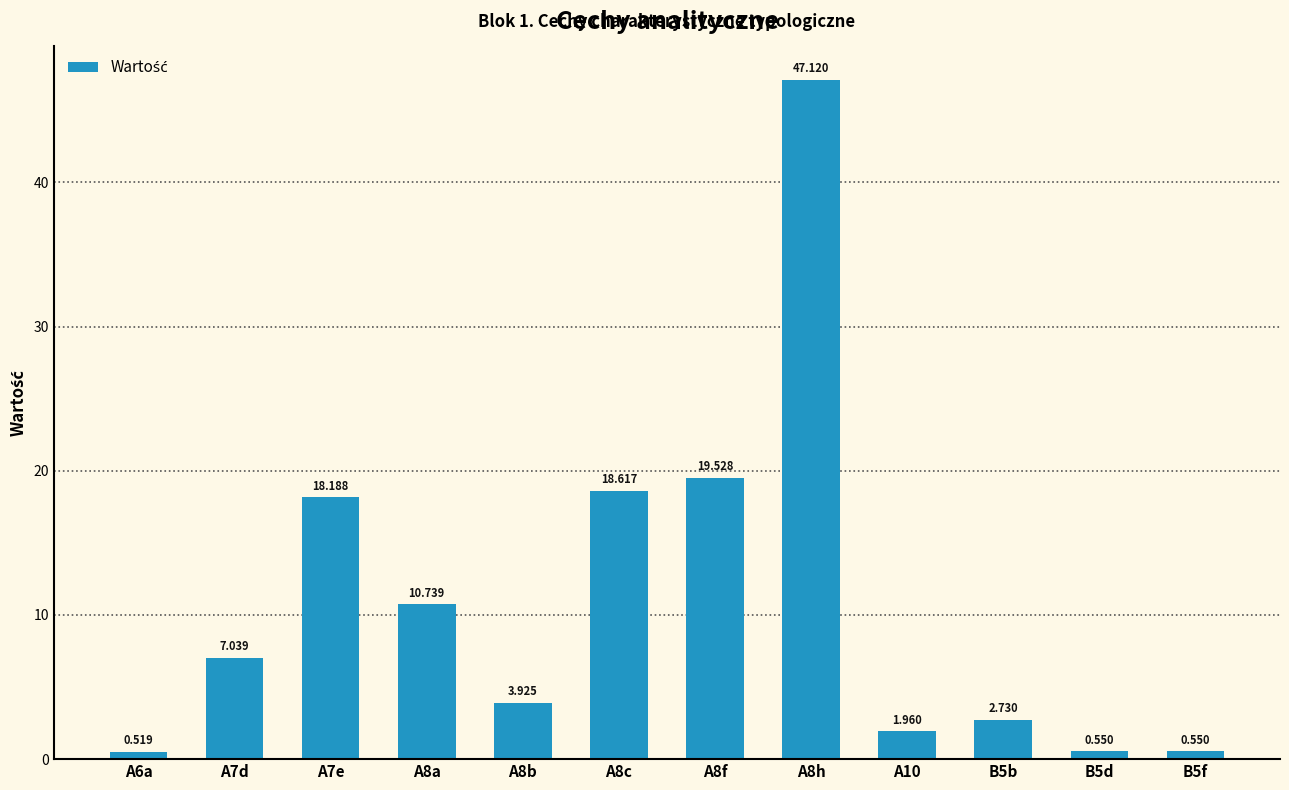

What is the approximate value at A8c?

18.6